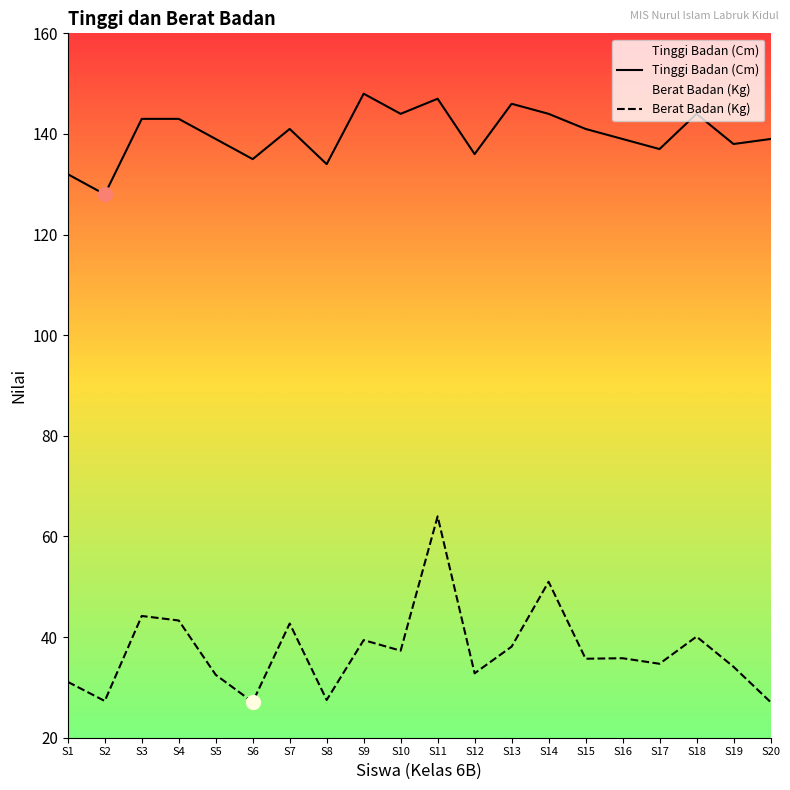

Which series changed the most between S5 and S9?

Tinggi Badan (Cm)